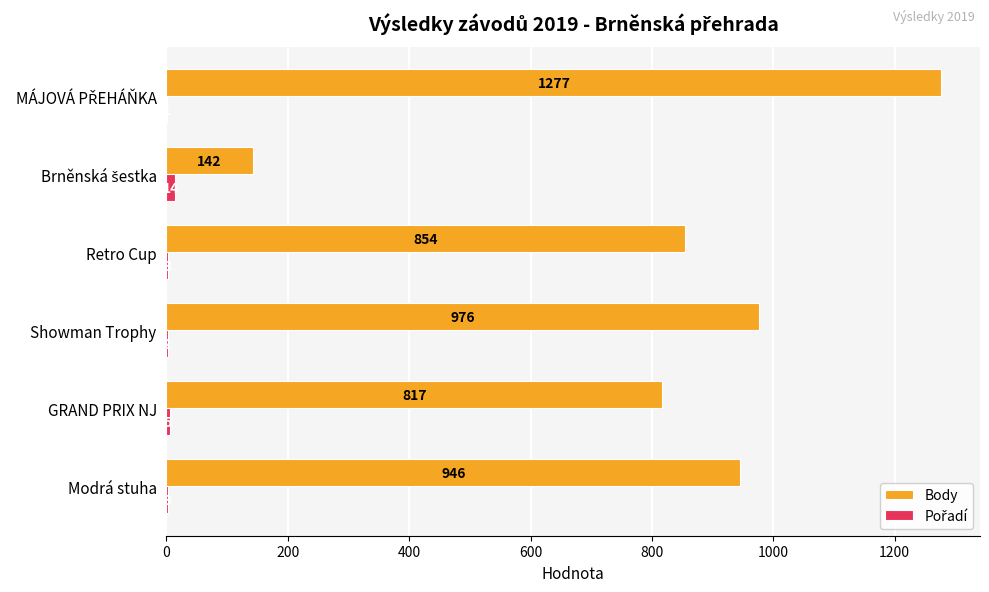

Is it true that Body equals 518 at Retro Cup?

False